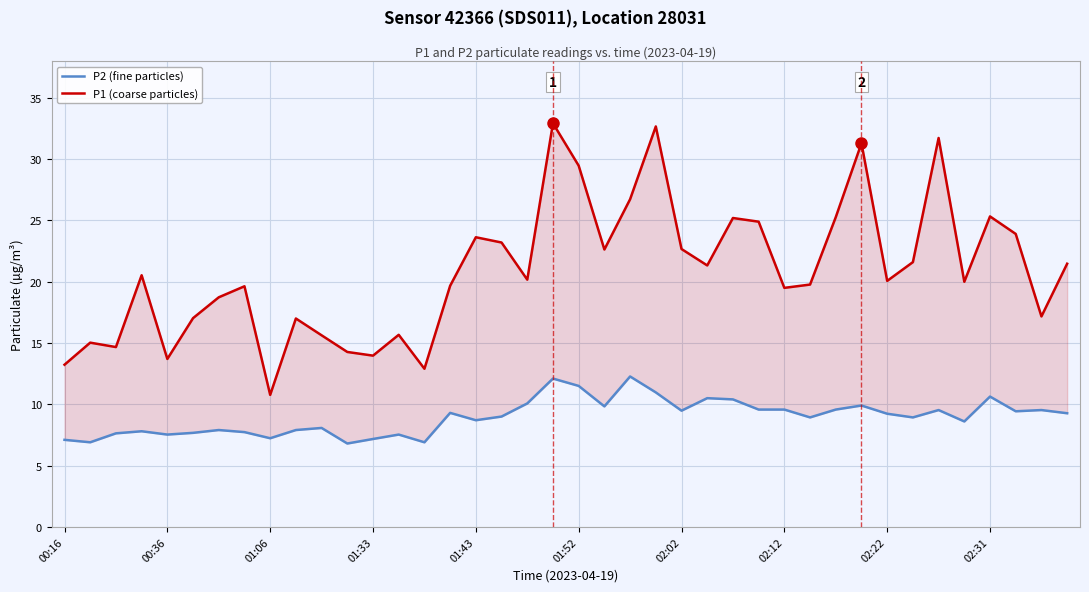

Which series changed the most between 02:31 and 10?

P1 (coarse particles)